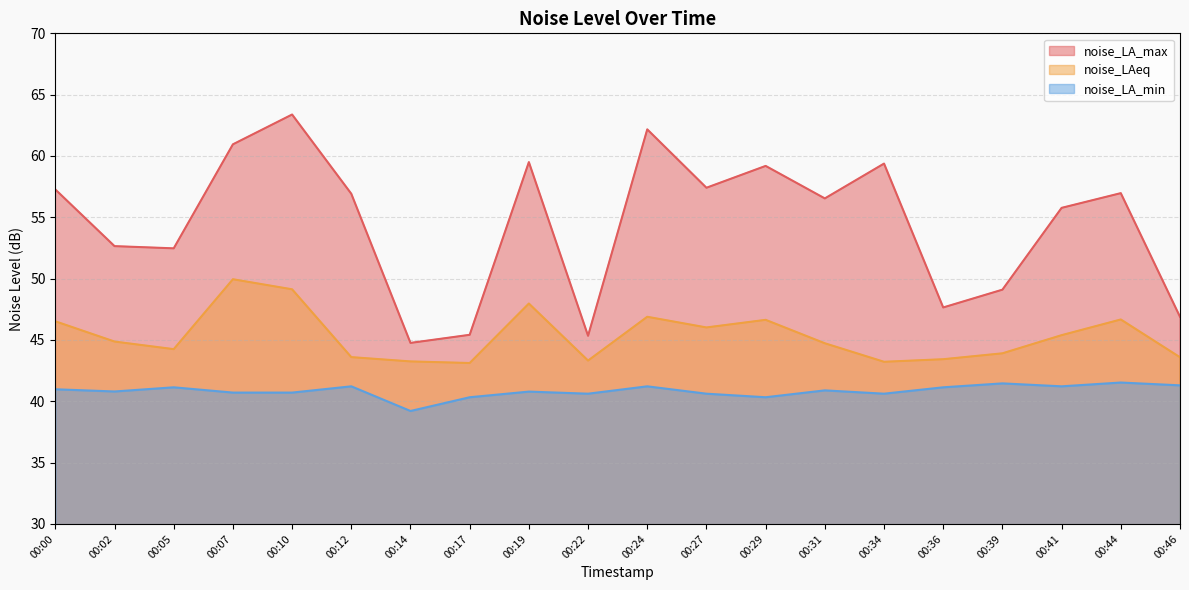

At which category does noise_LA_min reach its first local peak?

00:05